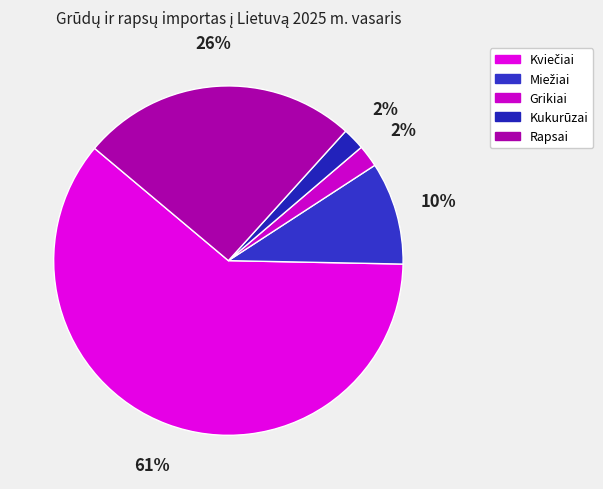

Rank the categories by value from lowest to highest.

Kukurūzai, Grikiai, Miežiai, Rapsai, Kviečiai